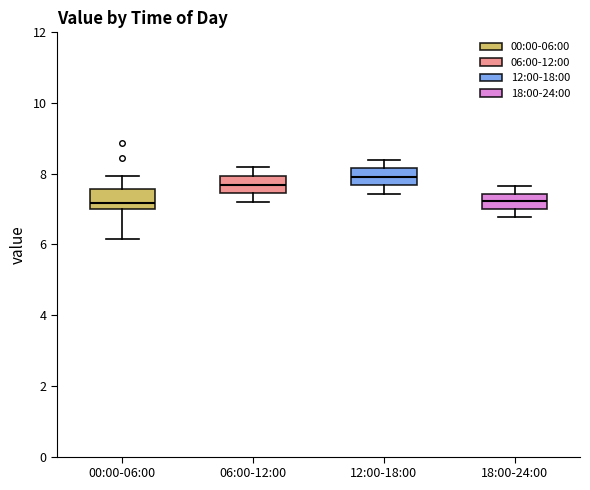

Which box's median line is the highest?

12:00-18:00